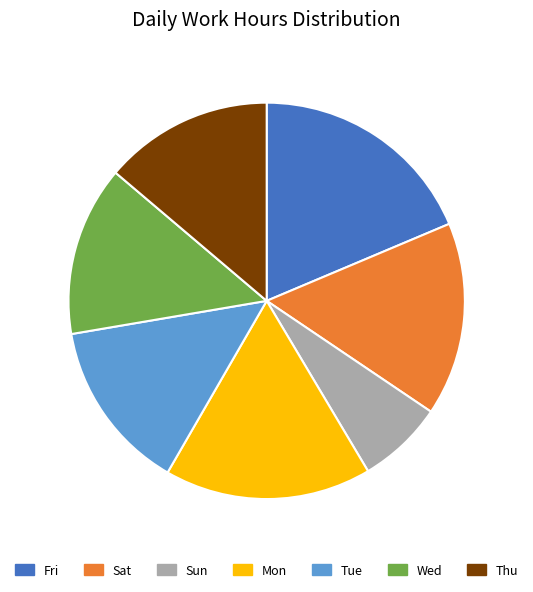

Is it true that Sat is 9% of the pie?

False